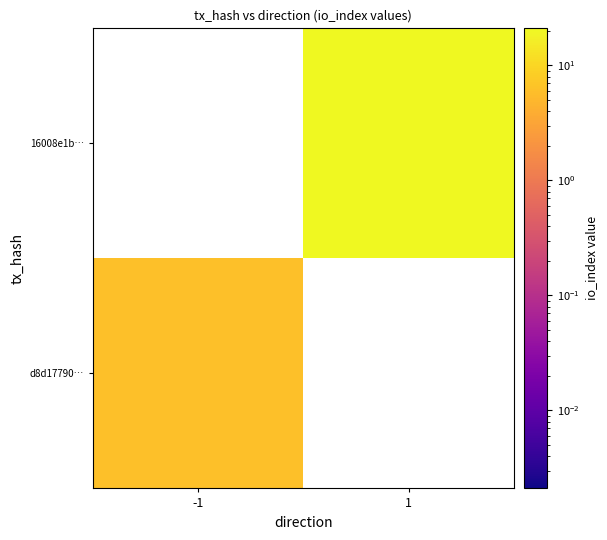

List the series in order of their peak value, highest first.

d8d17790…, 16008e1b…